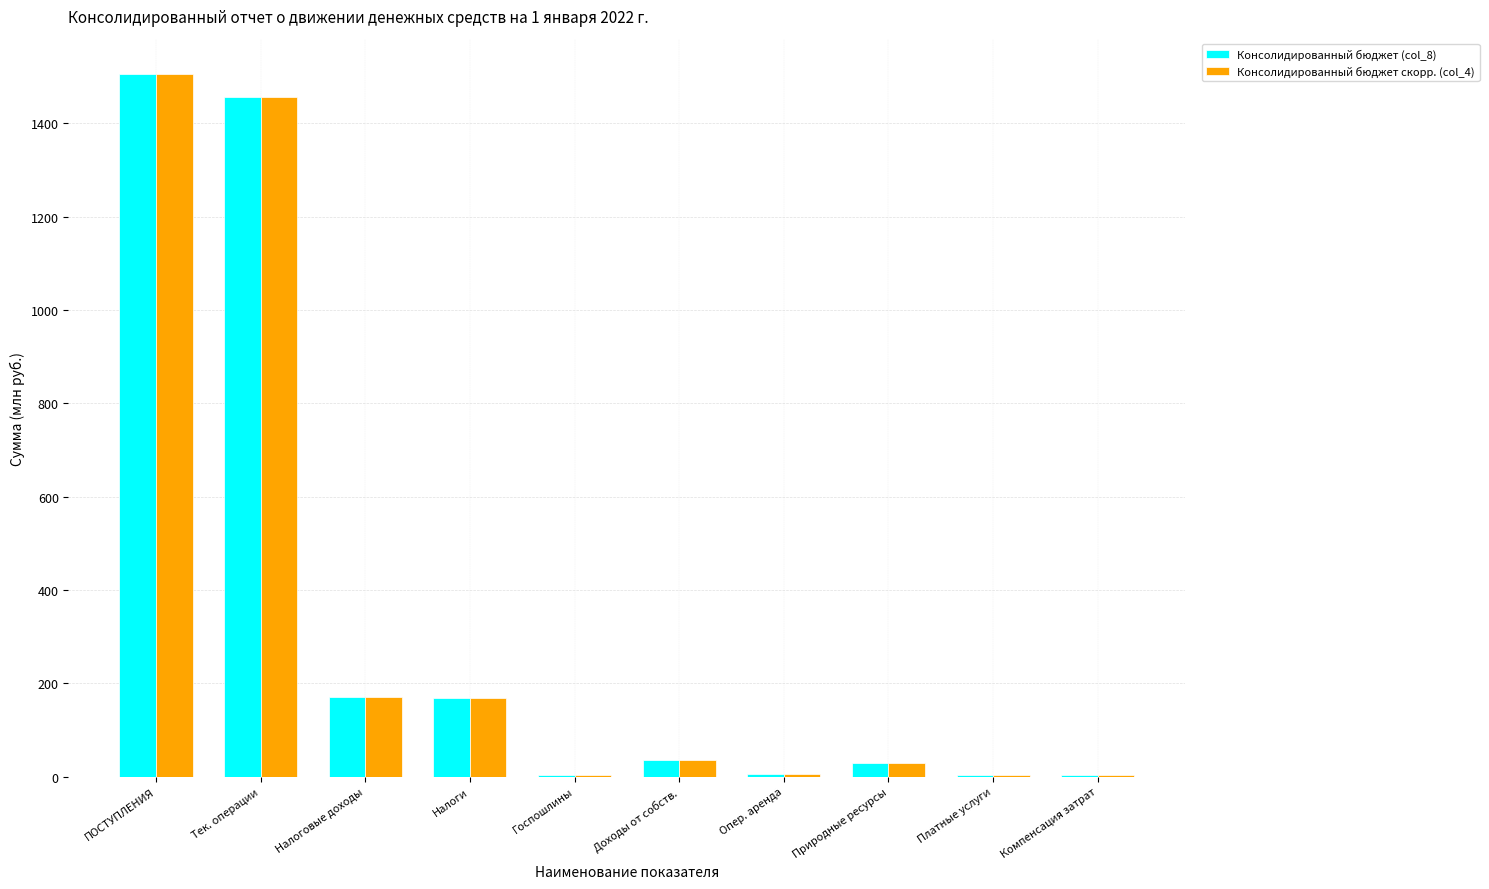

What is the total value across all series at Налоговые доходы?

341.9